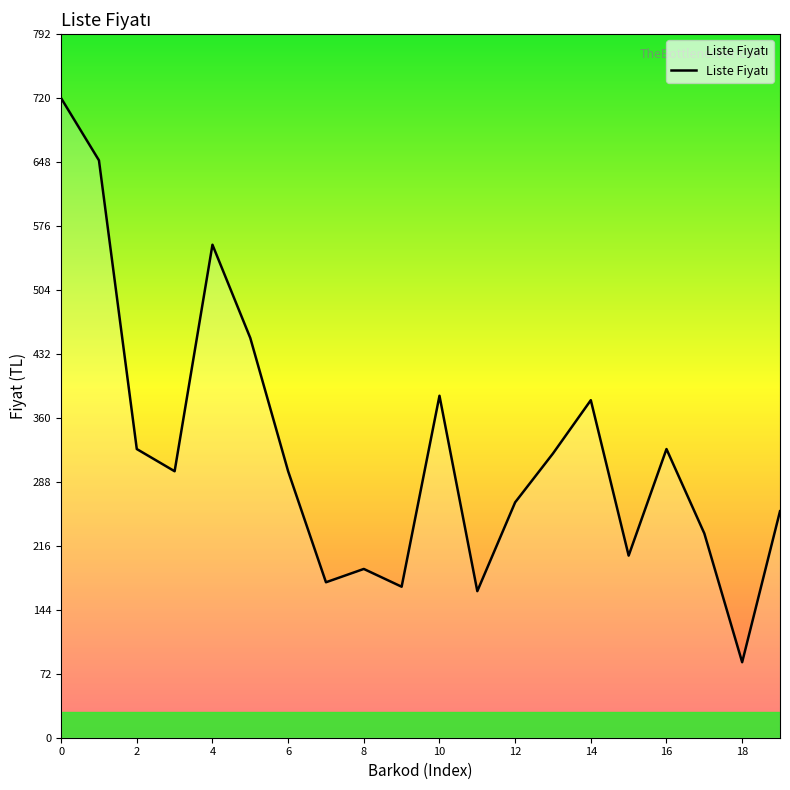

What is the minimum value shown in the chart?

85